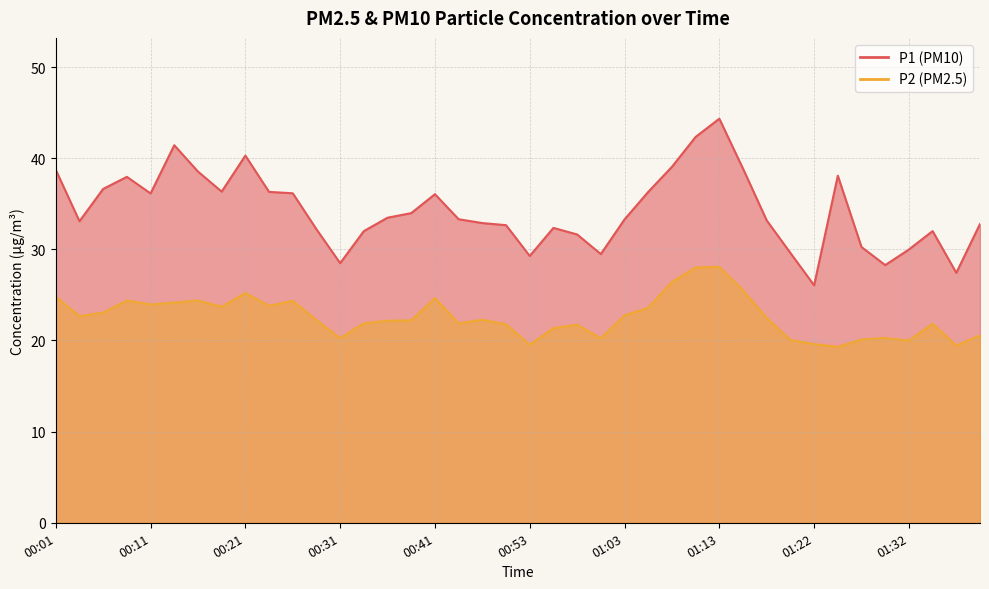

Reading left to right, transcribe all the data shown in this chart.

P1: 00:01=38.7	00:04=33.1	00:06=36.6	00:09=38.0	00:11=36.1	00:14=41.4	00:16=38.5	00:19=36.3	00:21=40.3	00:23=36.3	00:26=36.1	00:28=32.2	00:31=28.5	00:33=32.0	00:36=33.5	00:38=34.0	00:41=36.0	00:46=33.3	00:48=32.9	00:51=32.6	00:53=29.3	00:56=32.4	00:58=31.6	01:01=29.5	01:03=33.3	01:05=36.3	01:08=39.0	01:10=42.3	01:13=44.3	01:15=38.9	01:18=33.2	01:20=29.6	01:22=26.1	01:25=38.1	01:27=30.2	01:30=28.3	01:32=30.0	01:35=32.0	01:37=27.4	01:39=32.8
P2: 00:01=24.8	00:04=22.7	00:06=23.1	00:09=24.4	00:11=23.9	00:14=24.1	00:16=24.4	00:19=23.7	00:21=25.2	00:23=23.8	00:26=24.4	00:28=22.2	00:31=20.2	00:33=21.9	00:36=22.2	00:38=22.2	00:41=24.6	00:46=21.9	00:48=22.3	00:51=21.8	00:53=19.5	00:56=21.4	00:58=21.7	01:01=20.2	01:03=22.8	01:05=23.6	01:08=26.4	01:10=28.0	01:13=28.1	01:15=25.5	01:18=22.5	01:20=20.1	01:22=19.6	01:25=19.3	01:27=20.1	01:30=20.3	01:32=20.0	01:35=21.8	01:37=19.4	01:39=20.6